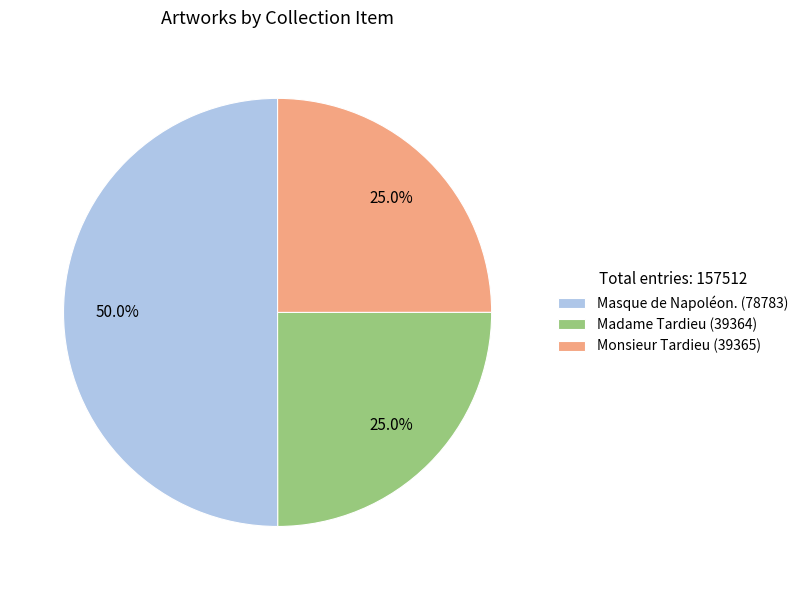

Does Monsieur Tardieu (39365) represent more than half of the total?

No